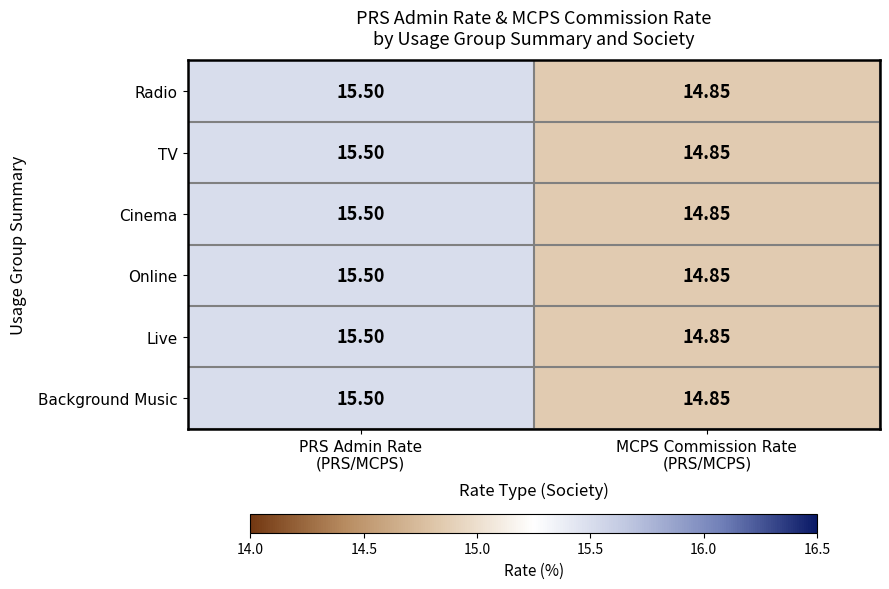

How many distinct data groups are displayed?

6